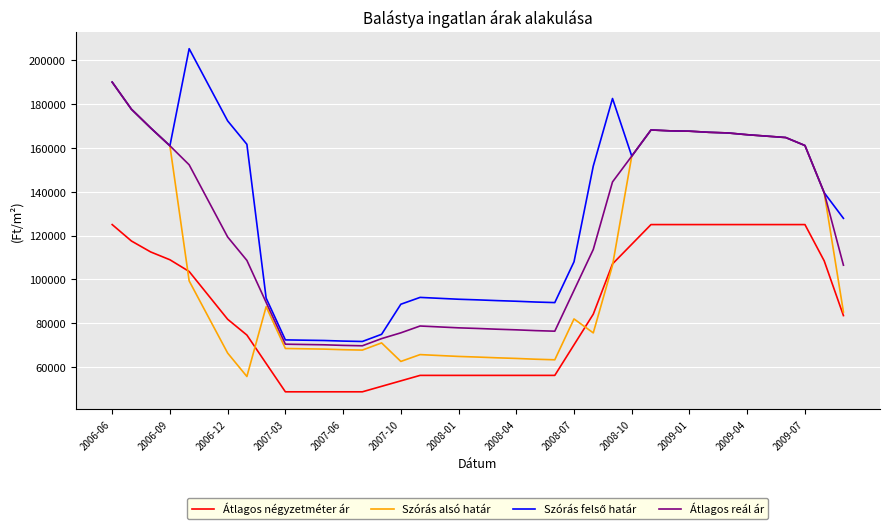

What is the highest value of the Átlagos reál ár series?

190077